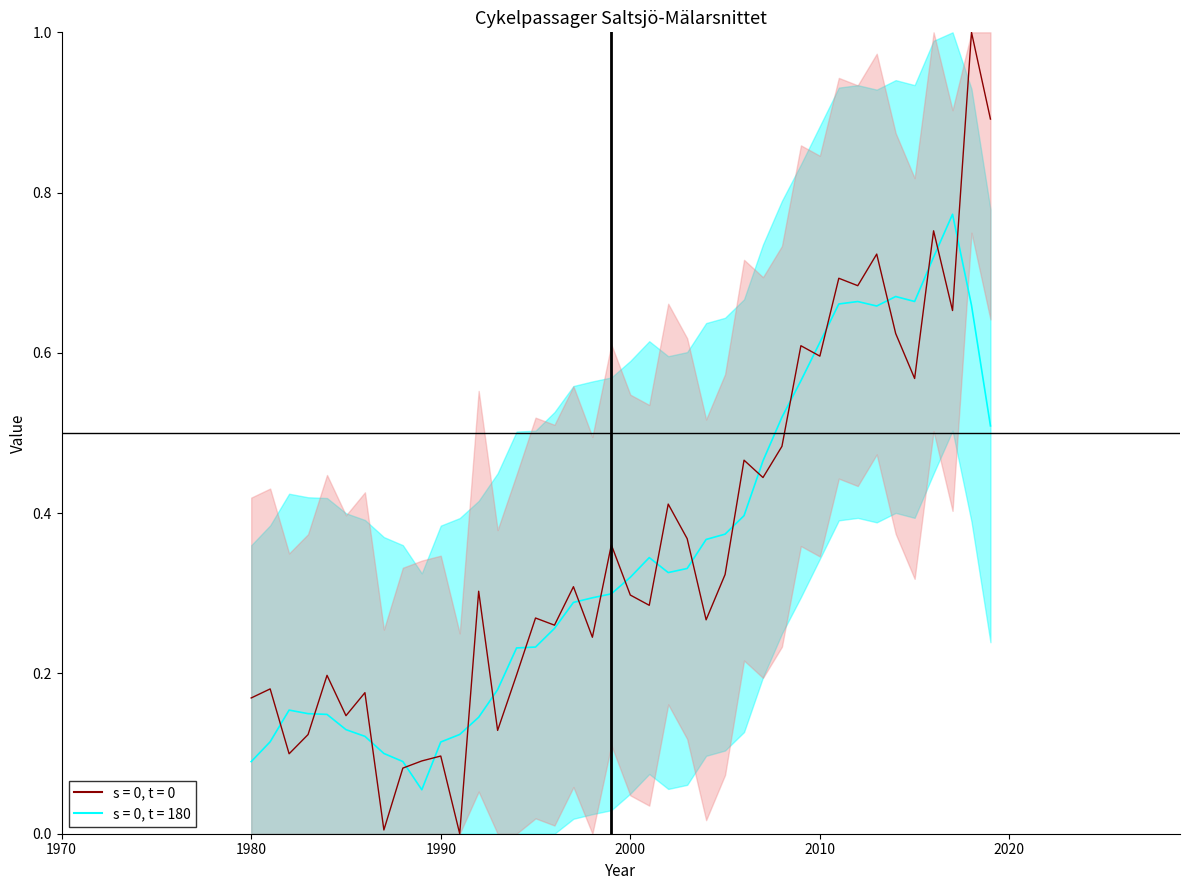

Count the number of categories in the chart.

40